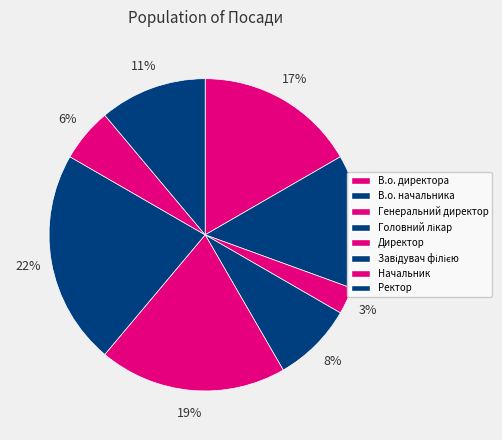

Is it true that Завідувач філією is 22% of the pie?

True